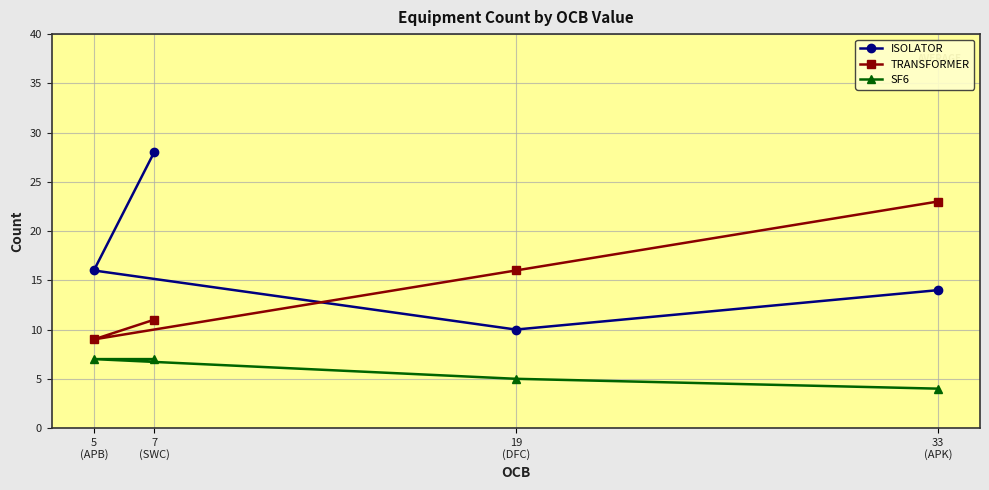

What is the difference between the TRANSFORMER values at 7
(SWC) and 5
(APB)?

2